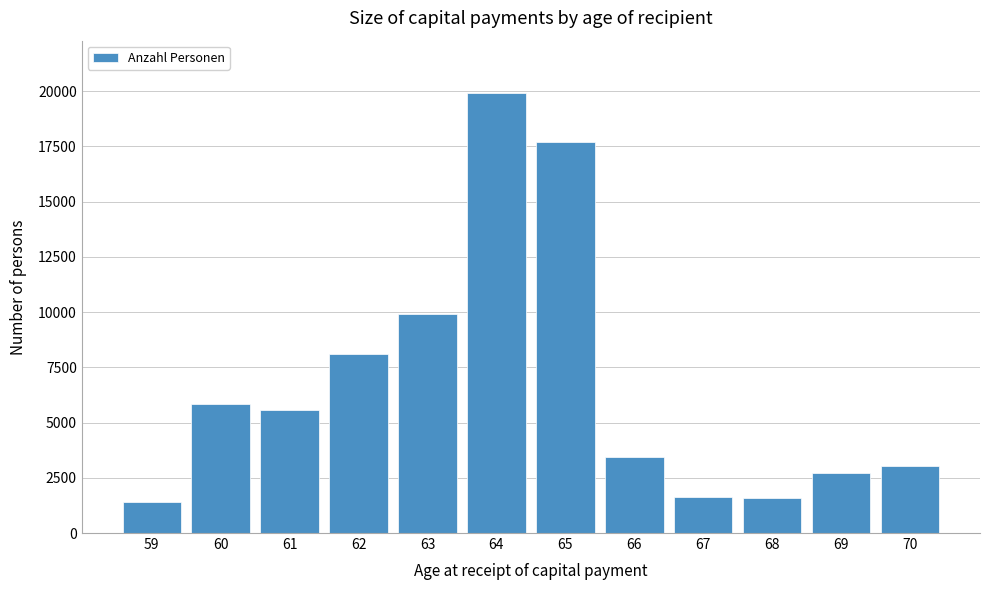

Which has a higher value, 65 or 64?

64